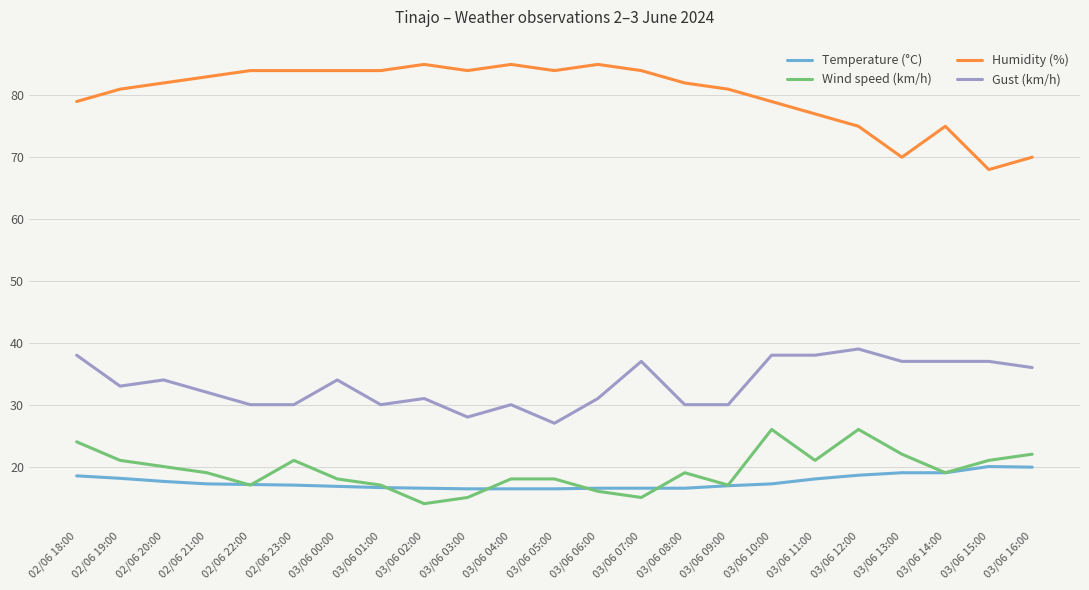

What position from the left is 03/06 04:00?

11